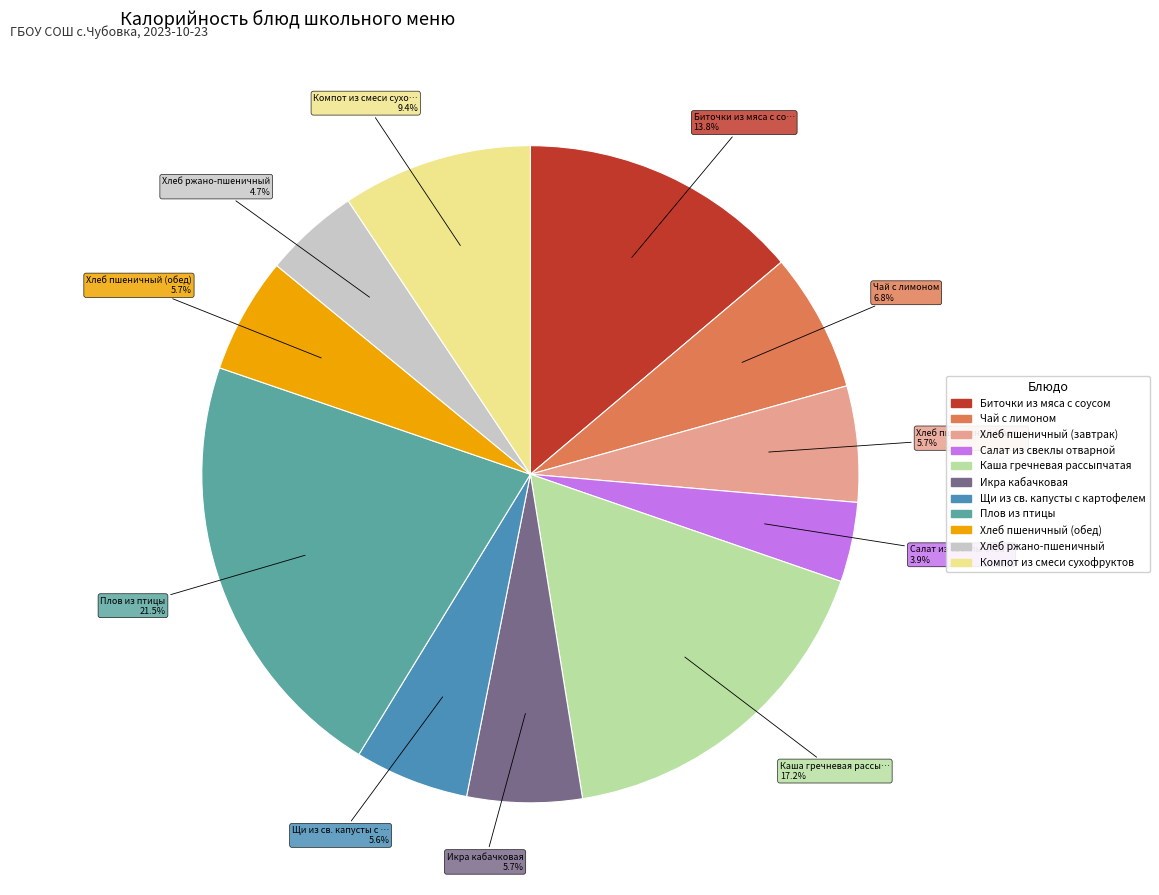

True or false: Салат из свеклы отварной accounts for 4% of the total.

True